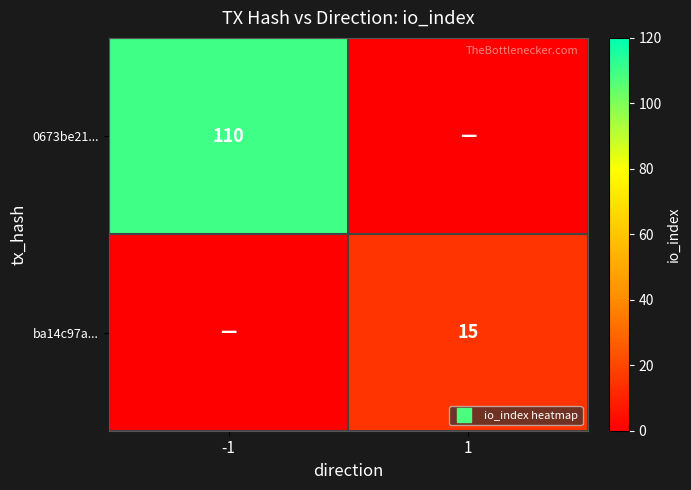

Rank the series by their average value, from highest to lowest.

0673be21..., ba14c97a...